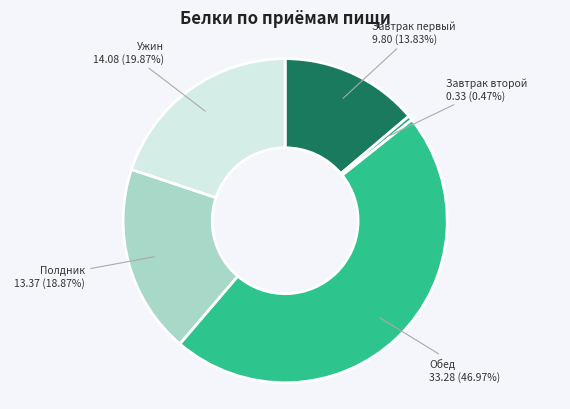

To the nearest percent, what percentage of the pie is Ужин?

20%